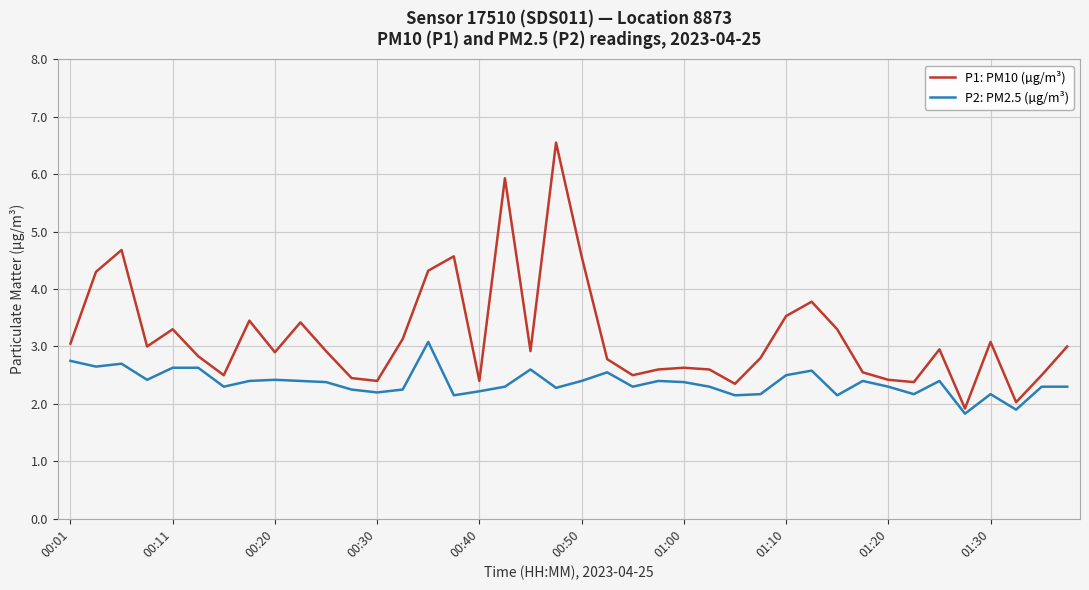

What is the highest value of the P2: PM2.5 (µg/m³) series?

3.1